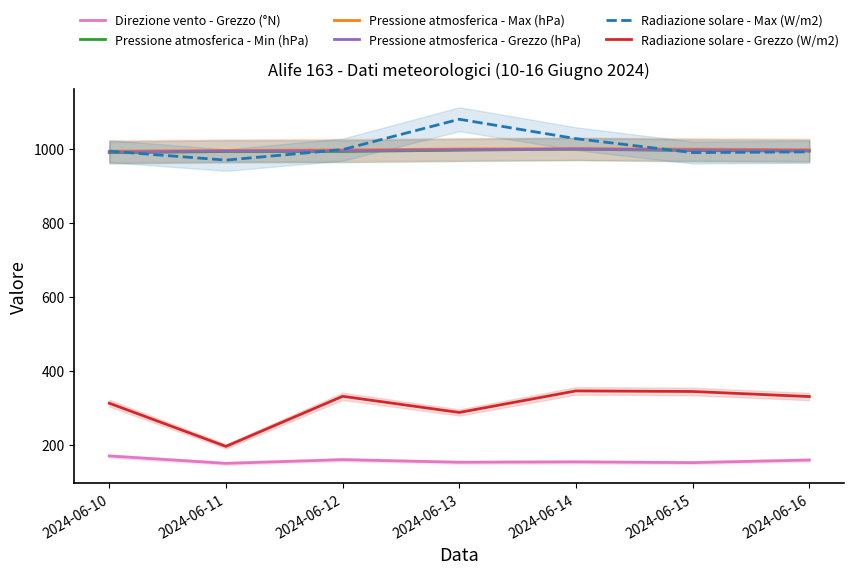

How many lines are shown in the chart?

6